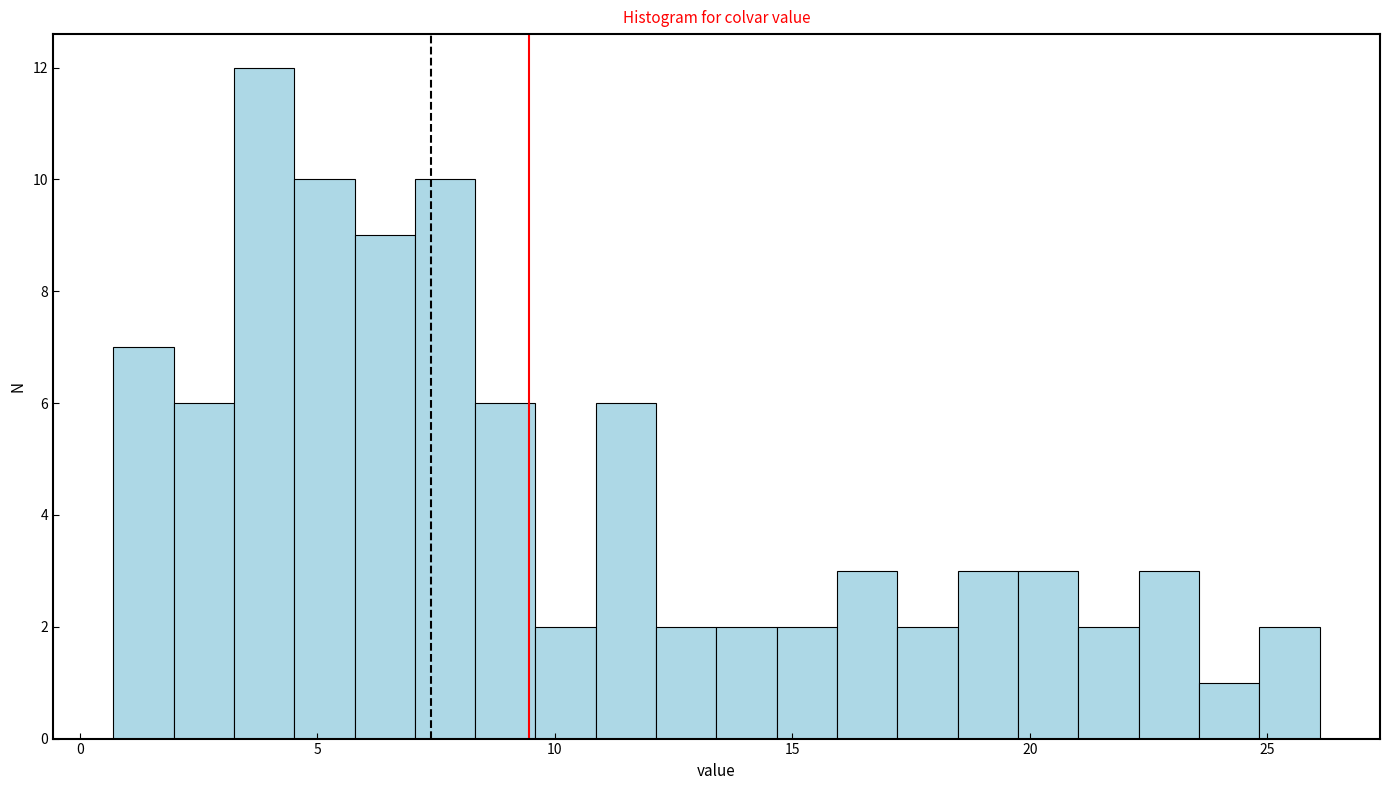

Around what value on the x-axis is the tallest bar? Give the approximate position of its centre, as read against the axis.

4.0